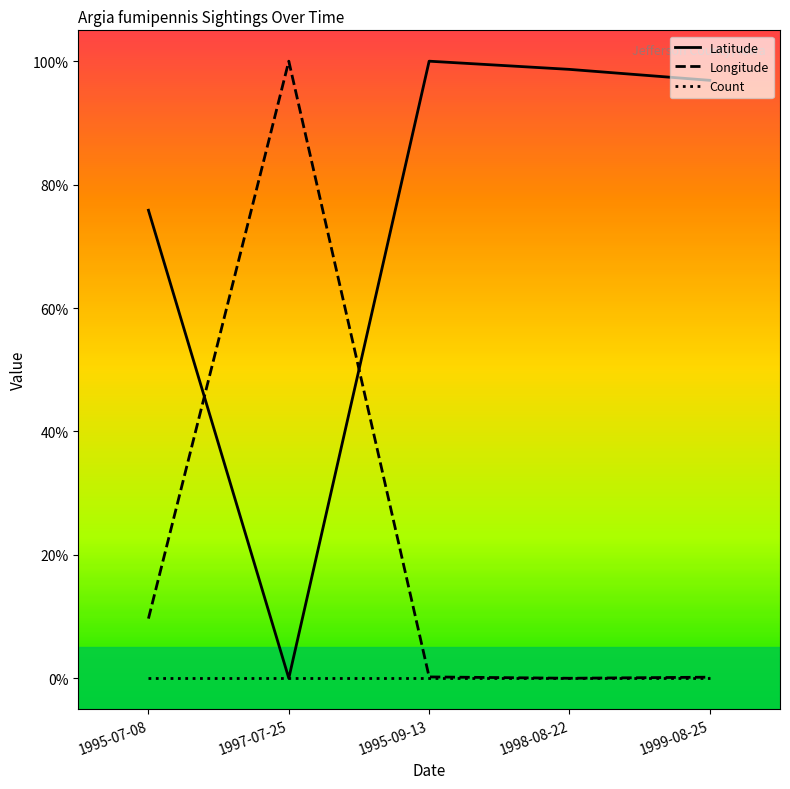

Reading right to left, extract all data points from this chart.

Latitude: 1.0	1.0	1.0	0.0	0.8
Longitude: 0.0	0.0	0.0	1.0	0.1
Count: 0.0	0.0	0.0	0.0	0.0